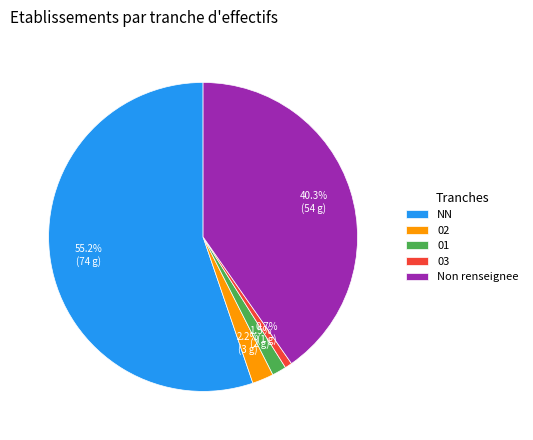

To the nearest percent, what is the average slice percentage?

20%